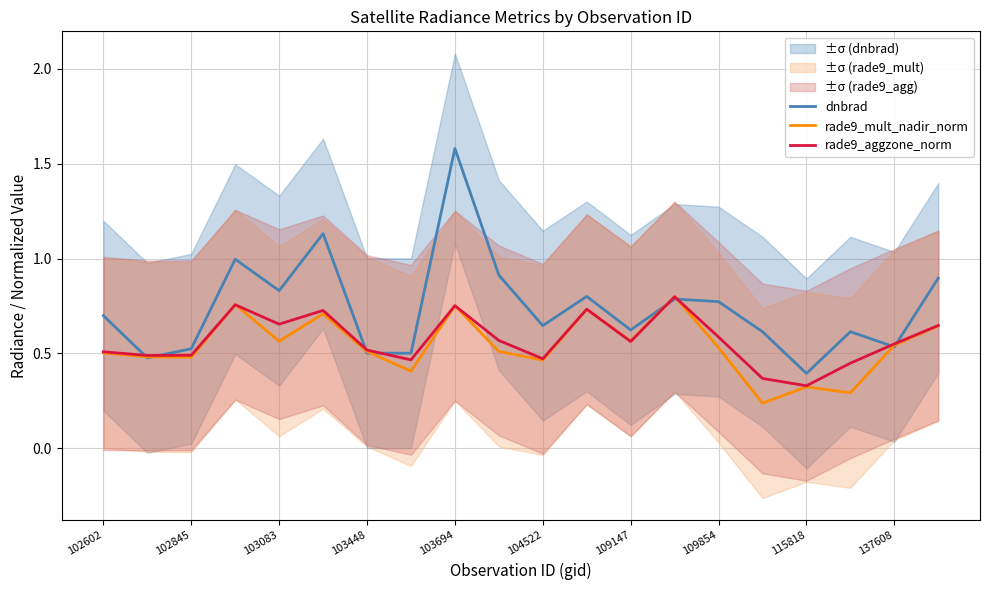

Count the number of data series in this chart.

3